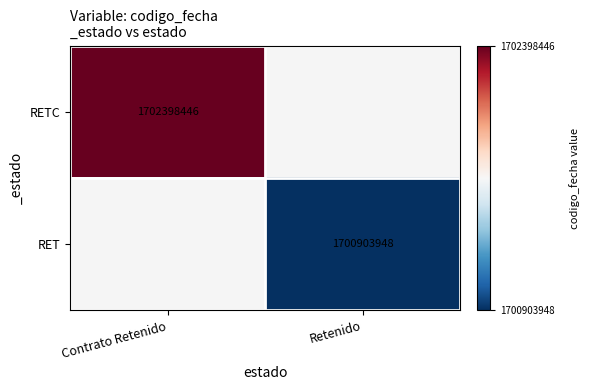

At which category does the chart reach its peak across all series?

Contrato Retenido